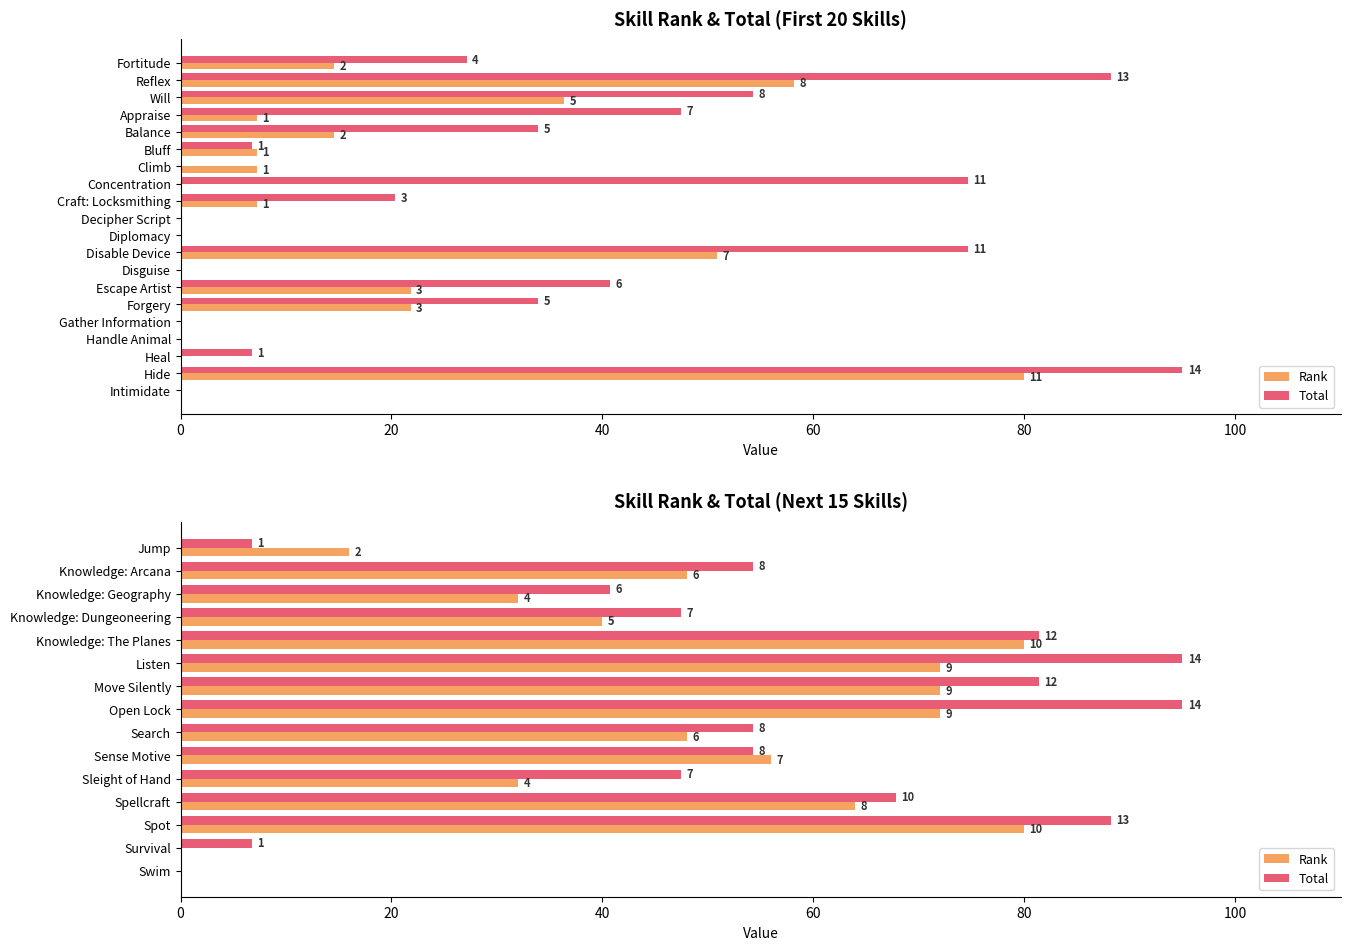

What is the label of the 3rd bar from the right?

Spot